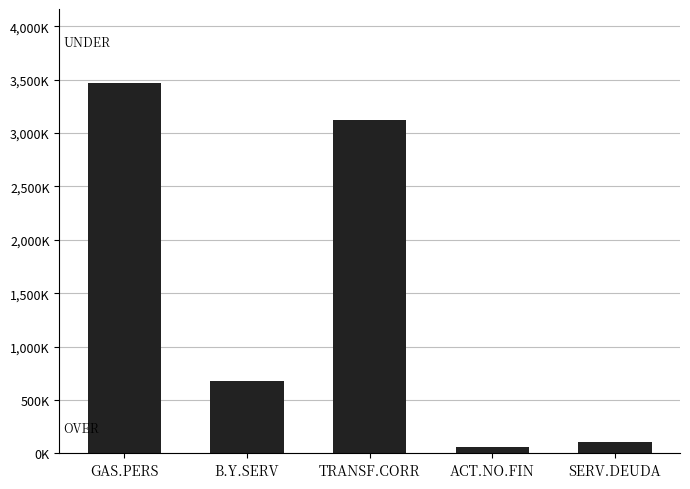

Does the chart contain any negative values?

No